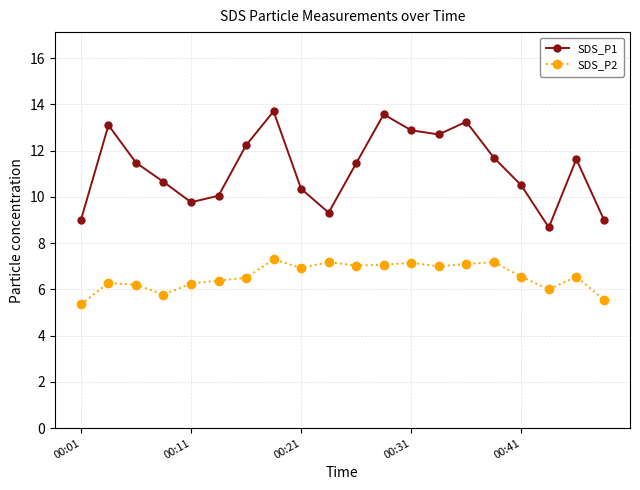

True or false: SDS_P1 has more than 0 points higher than both neighbors.

True